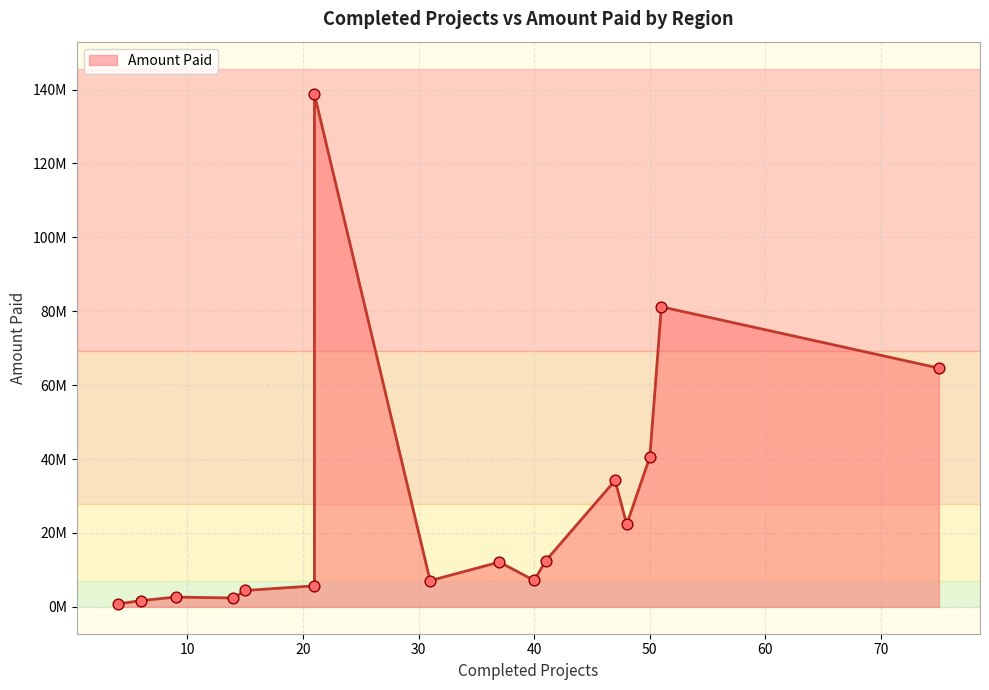

What is the change in value from Canterbury to Tai Tokerau/Northland?

+62212632.9